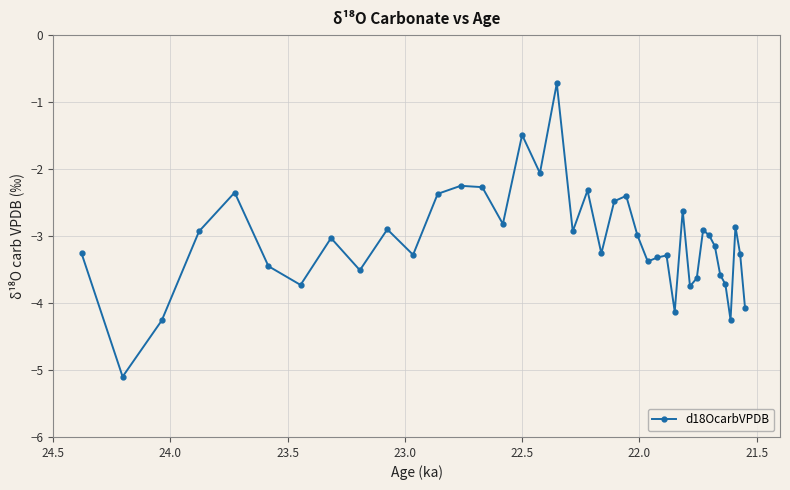

What is the difference between the maximum and minimum values?

4.4